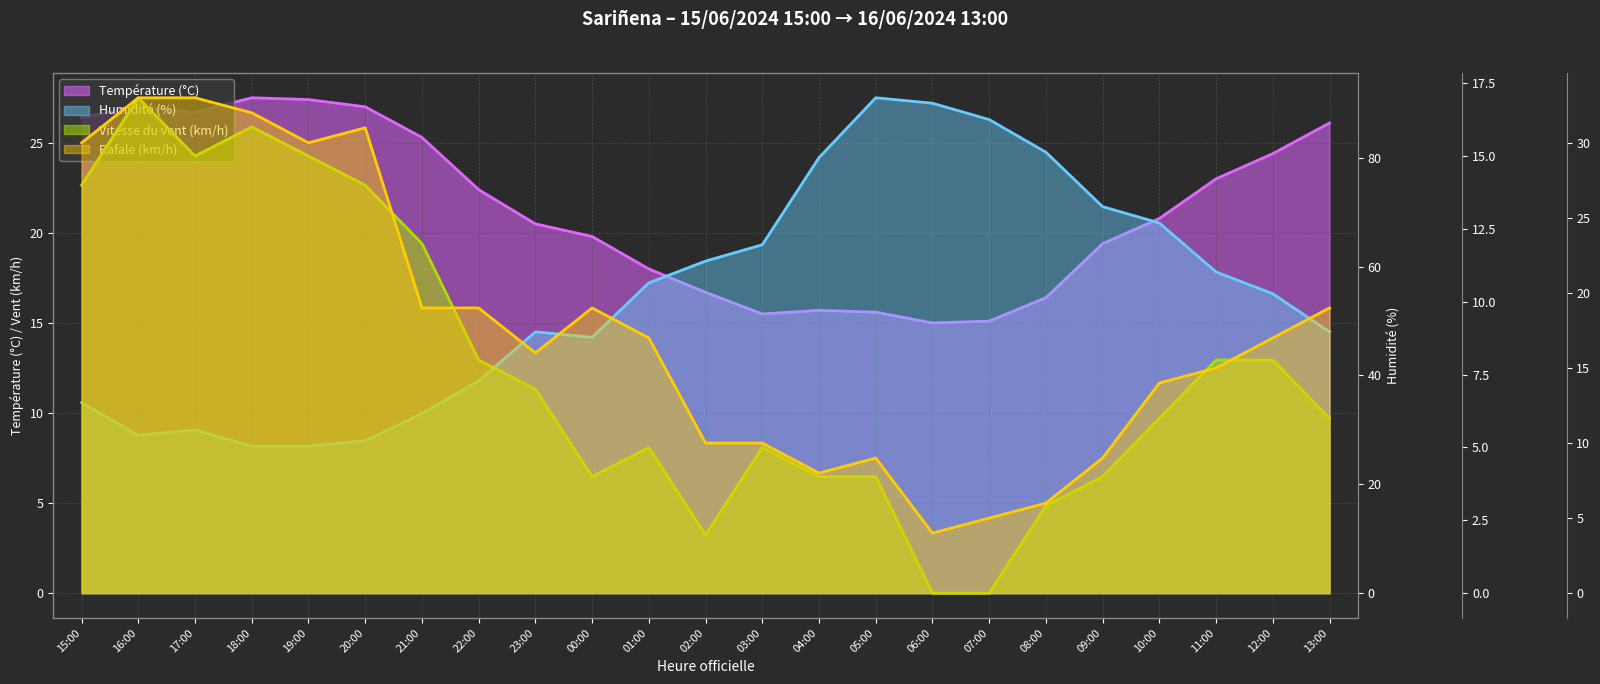

How many lines are shown in the chart?

4